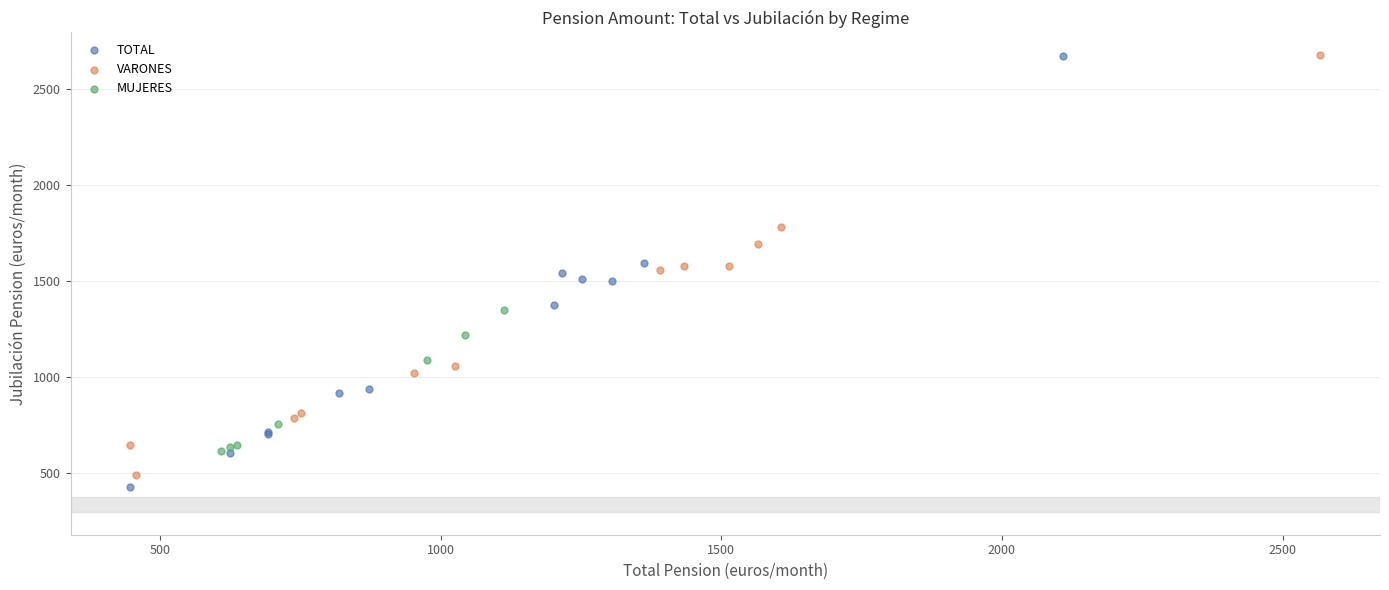

Which series has the widest spread of Y values?

TOTAL